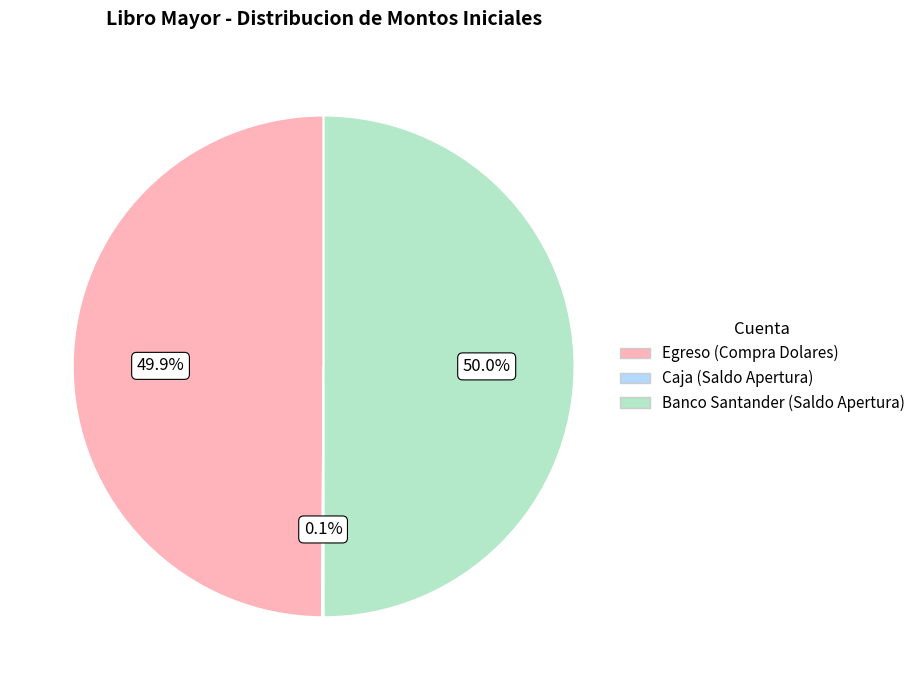

The Egreso (Compra Dolares) slice represents 50% of the pie. True or false?

True